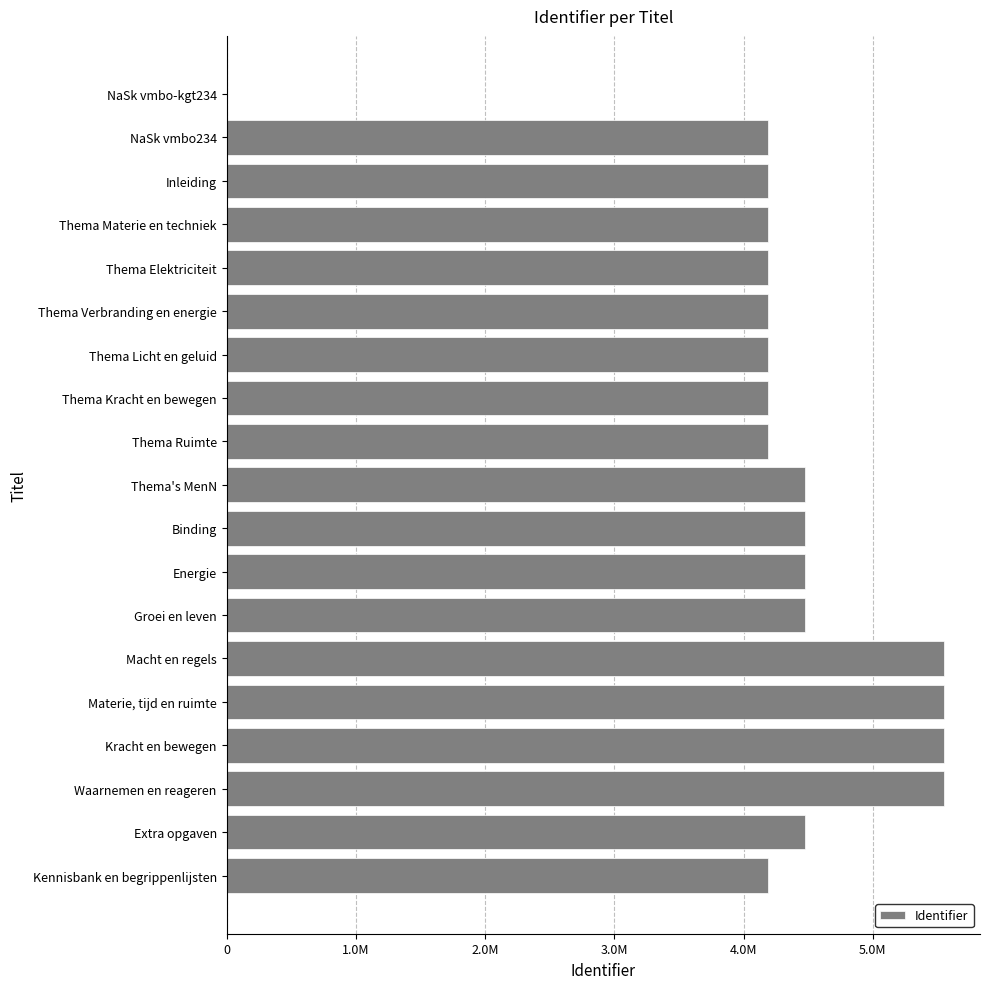

What is the difference between the second highest and second lowest values?

1365868